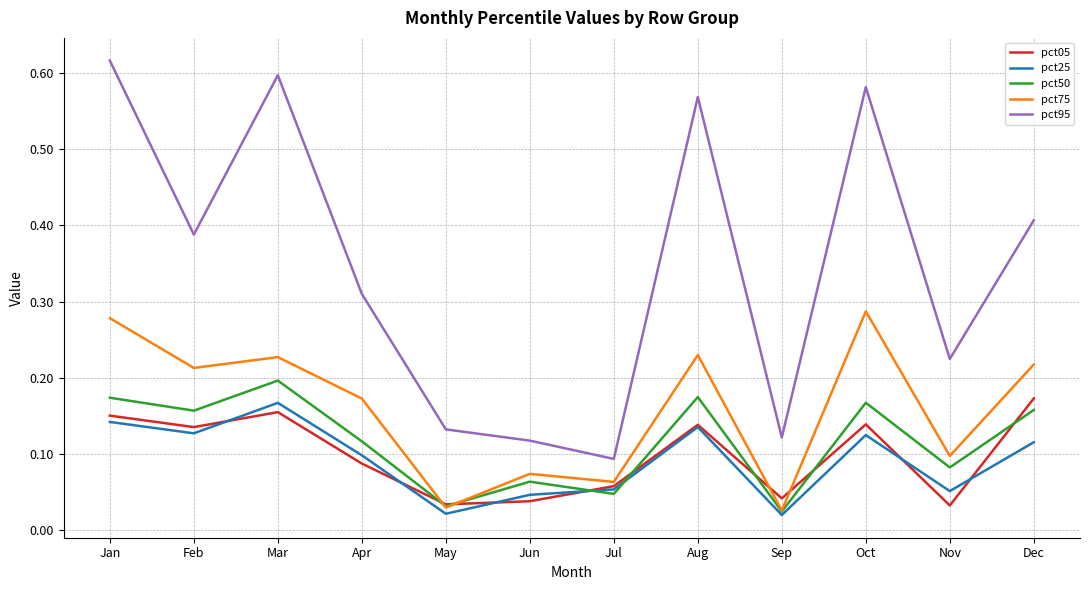

True or false: pct95 and pct25 cross at least once.

False